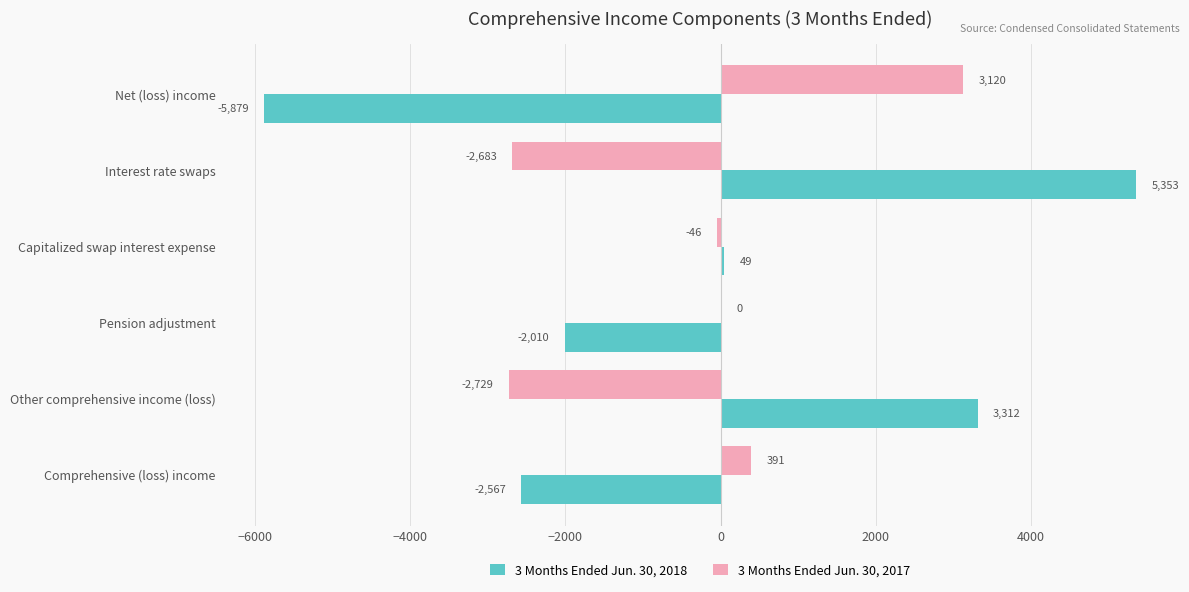

What is the sum of the 3 Months Ended Jun. 30, 2018 values at Interest rate swaps and Other comprehensive income (loss)?

8665